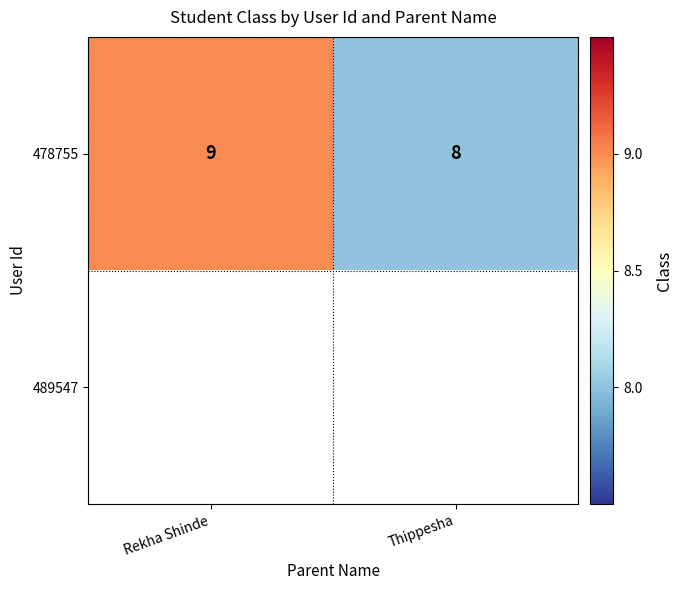

Which category has the lowest value across all series?

Thippesha